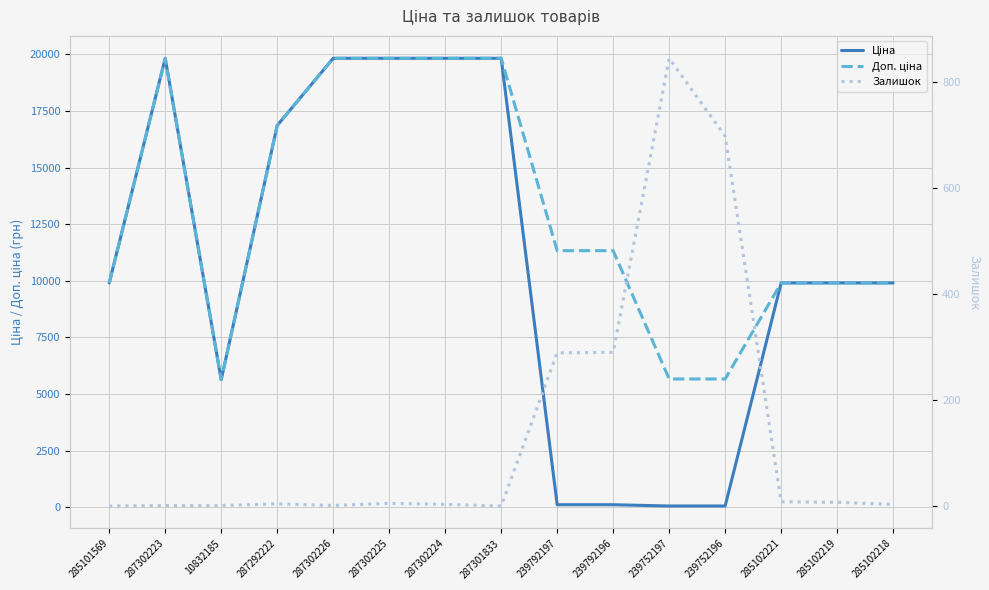

What is the average value of the Доп. ціна series?

13019.4